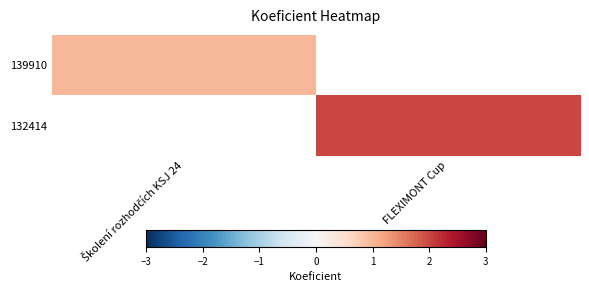

Rank the series by their average value, from highest to lowest.

139910, 132414